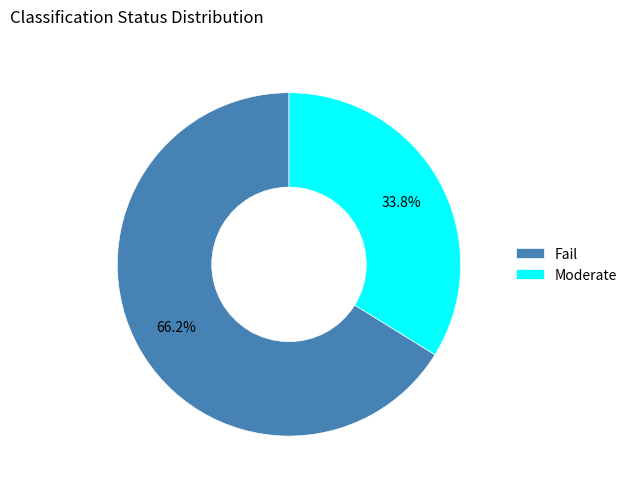

Rank the categories by value from lowest to highest.

Moderate, Fail